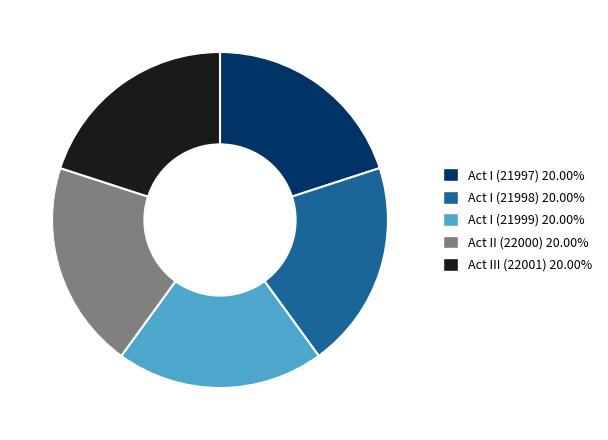

The Act II (22000) slice represents 20% of the pie. True or false?

True